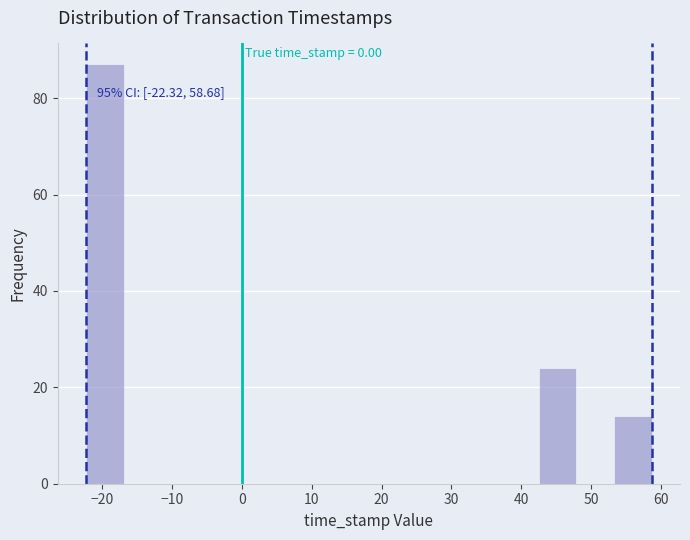

Which range on the x-axis has the tallest bar?

-22 to -17